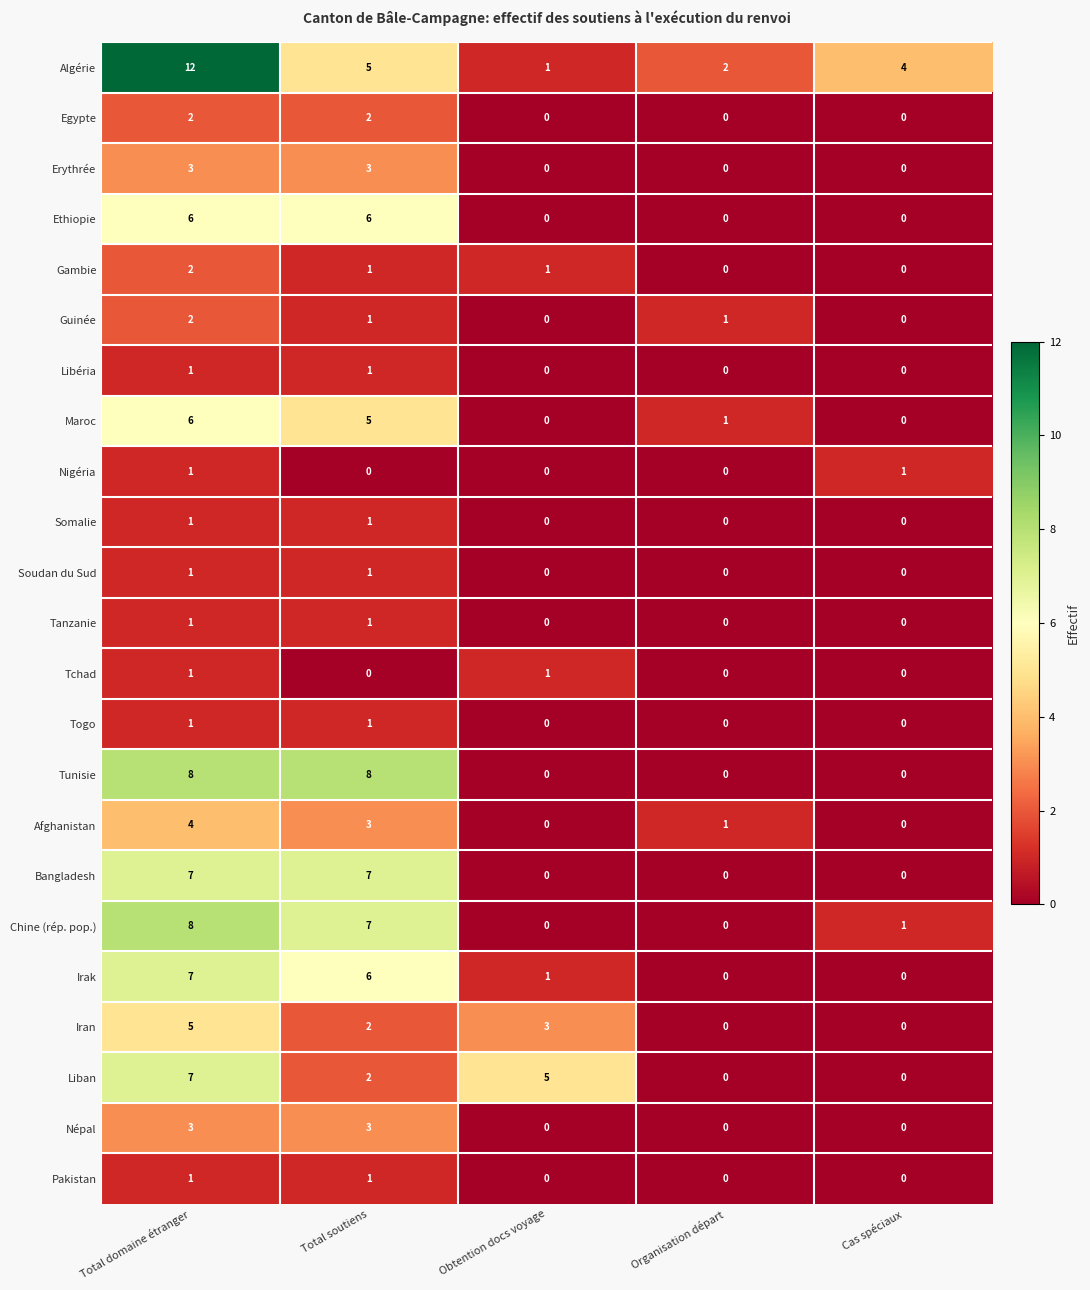

How many values in the Algérie series are below 4?

2